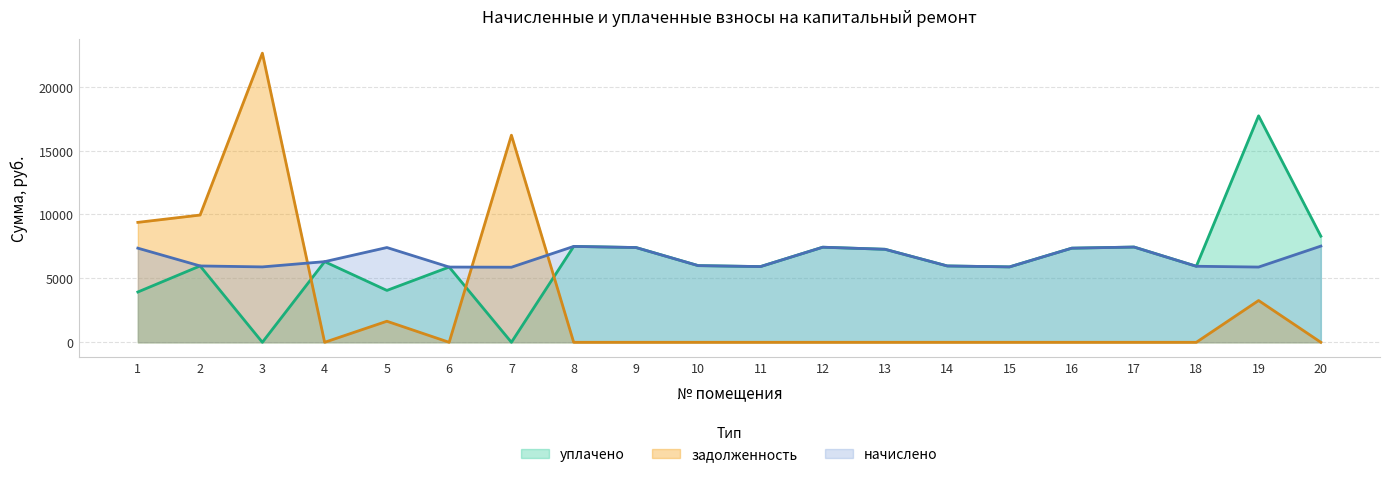

At which label is задолженность closest to 11310?

2